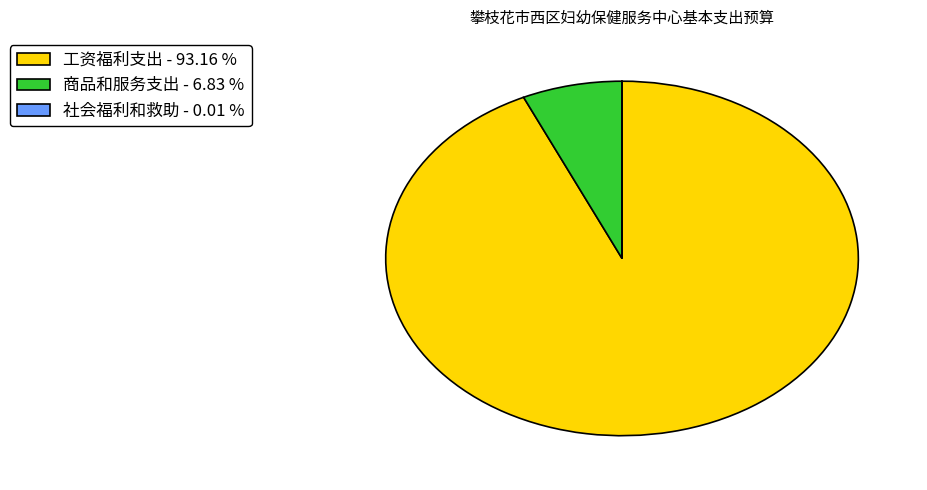

Which category has the biggest portion of the pie?

工资福利支出